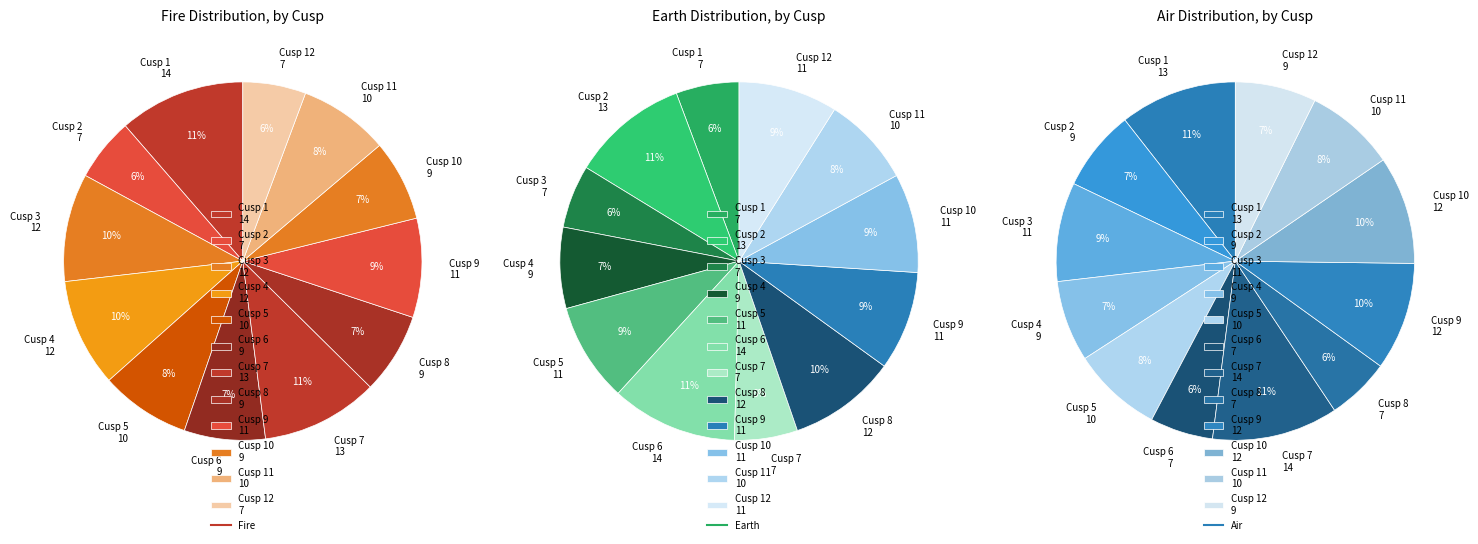

What portion of the pie excludes Cusp 11?

91.9%